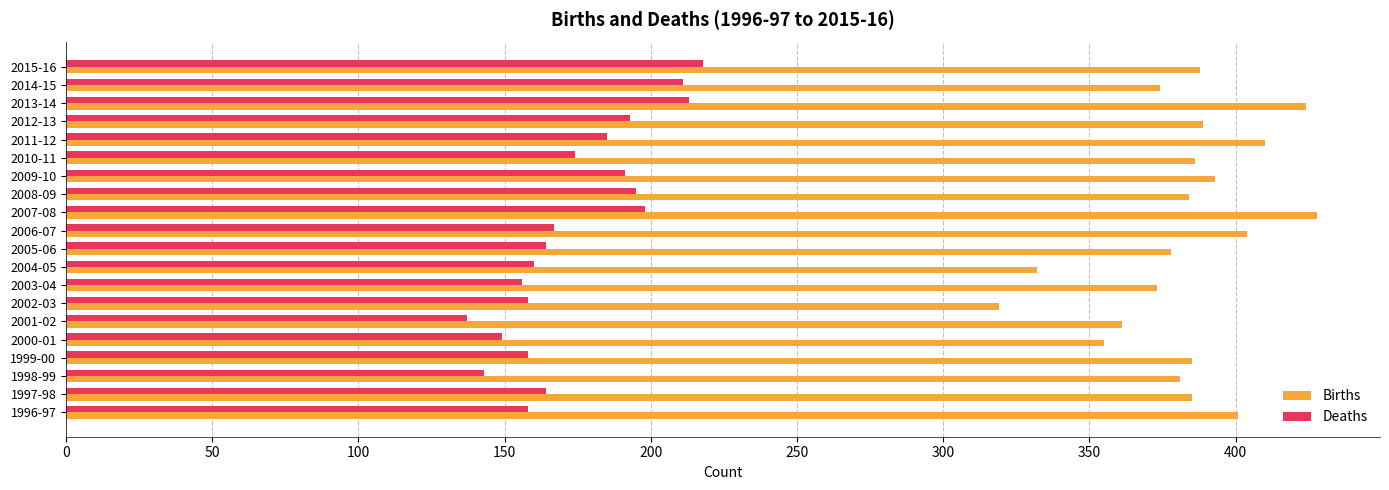

What is the difference between the maximum and second lowest values in the Births series?

96